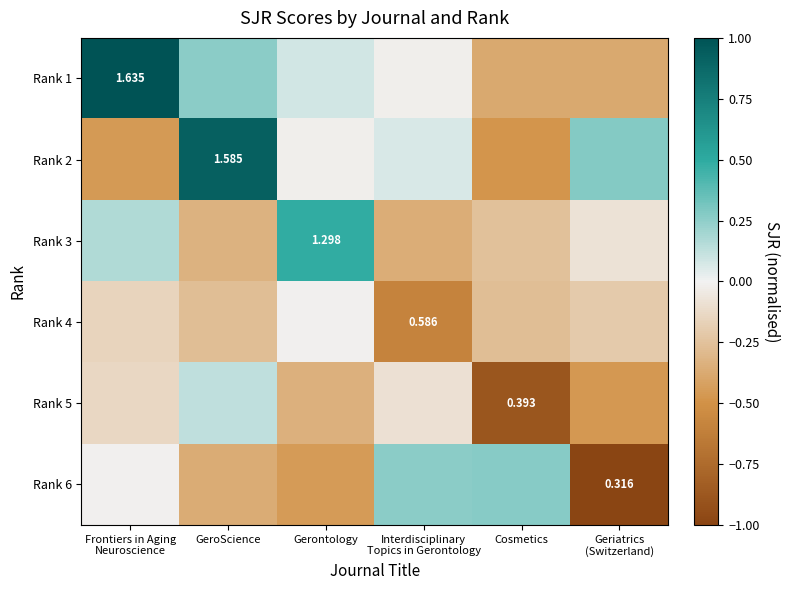

Rank the series by their maximum value, from lowest to highest.

Rank 4, Rank 5, Rank 6, Rank 3, Rank 2, Rank 1